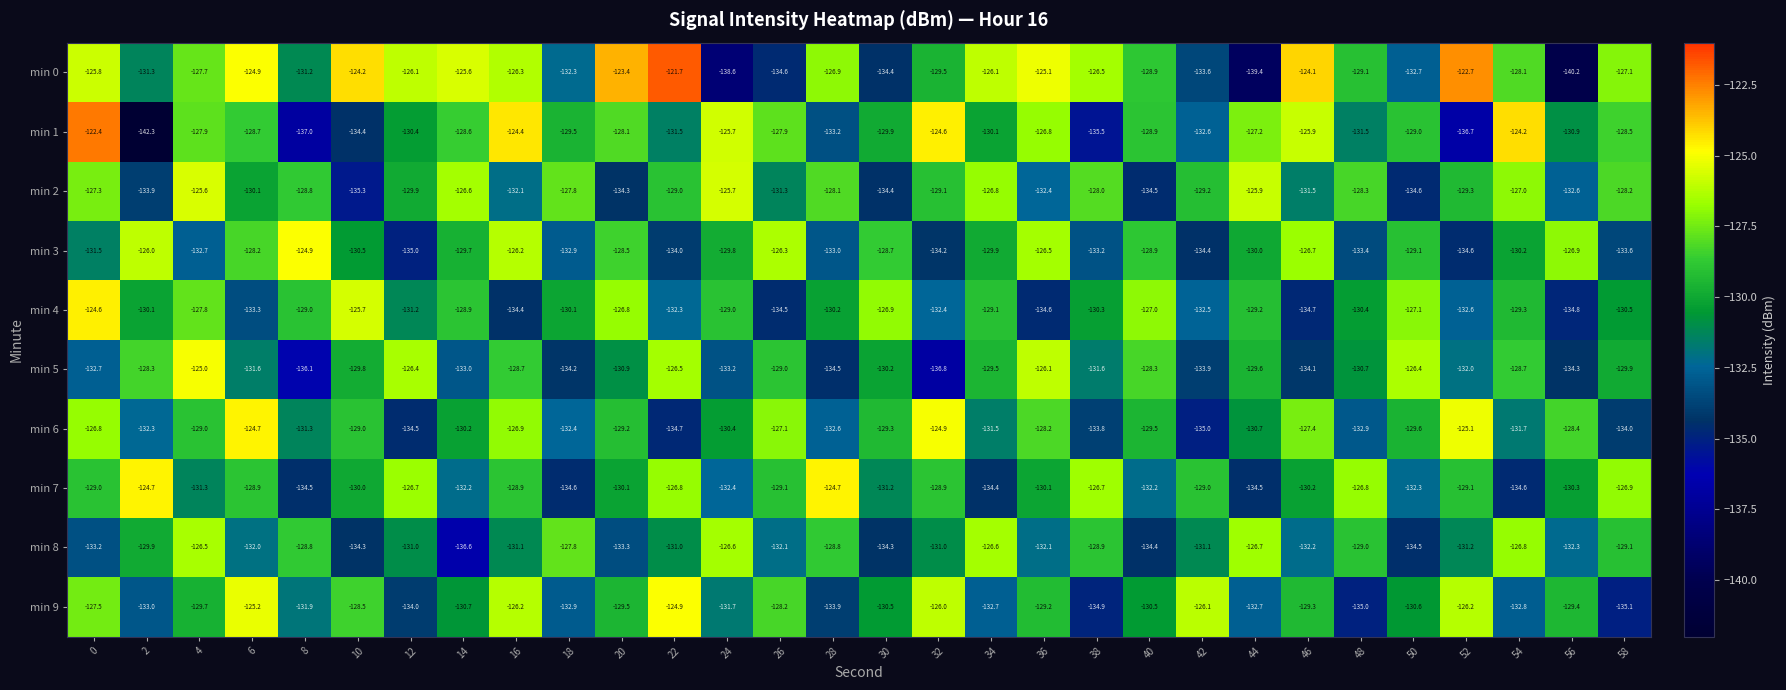

The value of min 7 at 2 is -124.7. True or false?

True